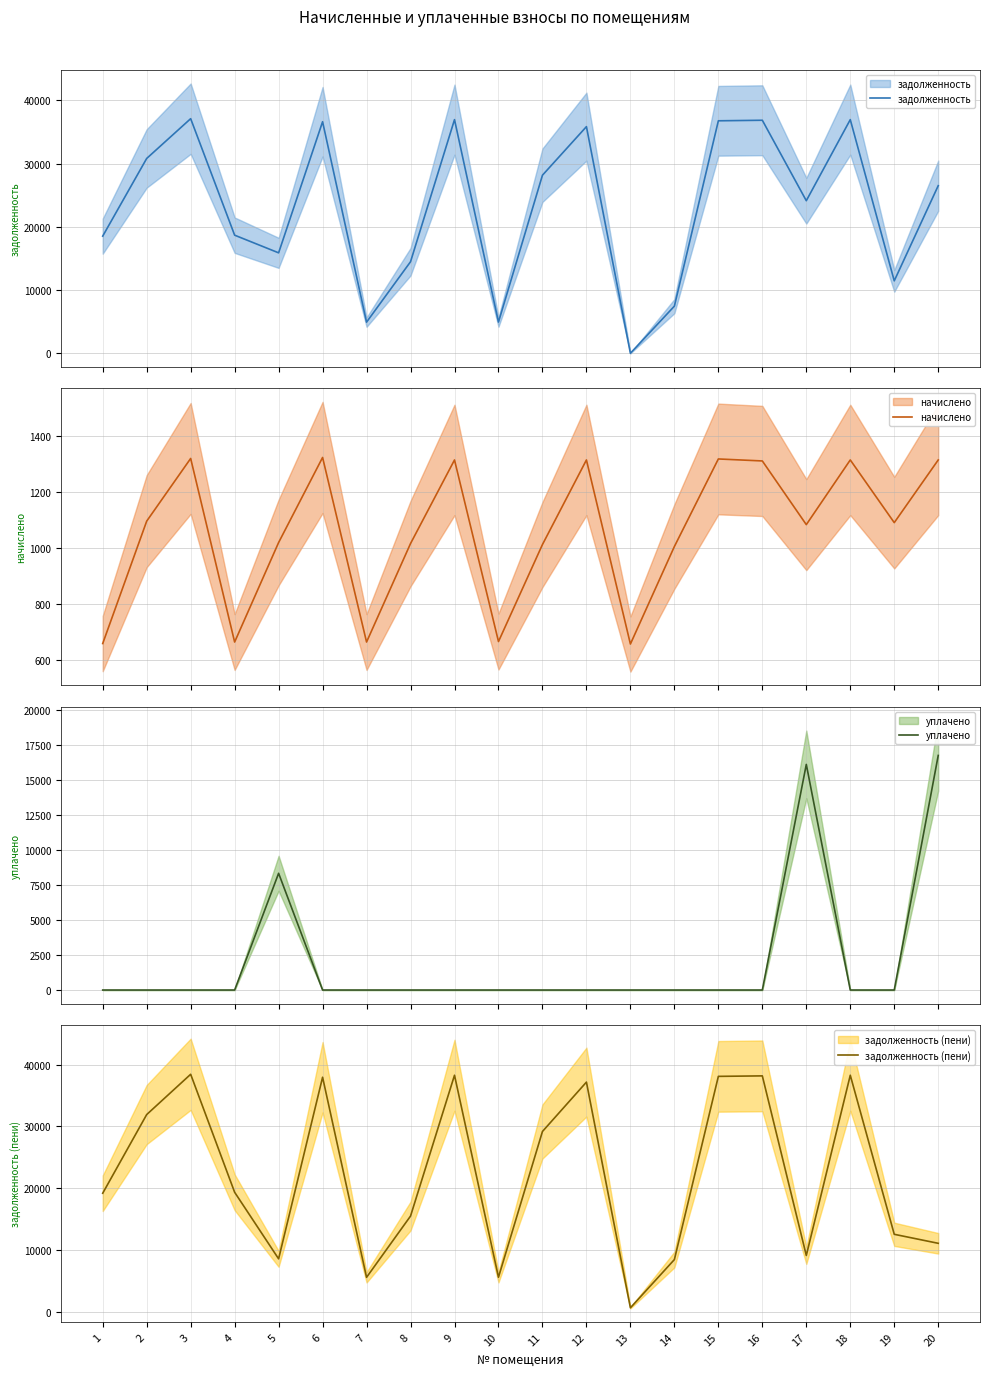

What is the difference between the maximum and minimum values in the задолженность series?

37099.4